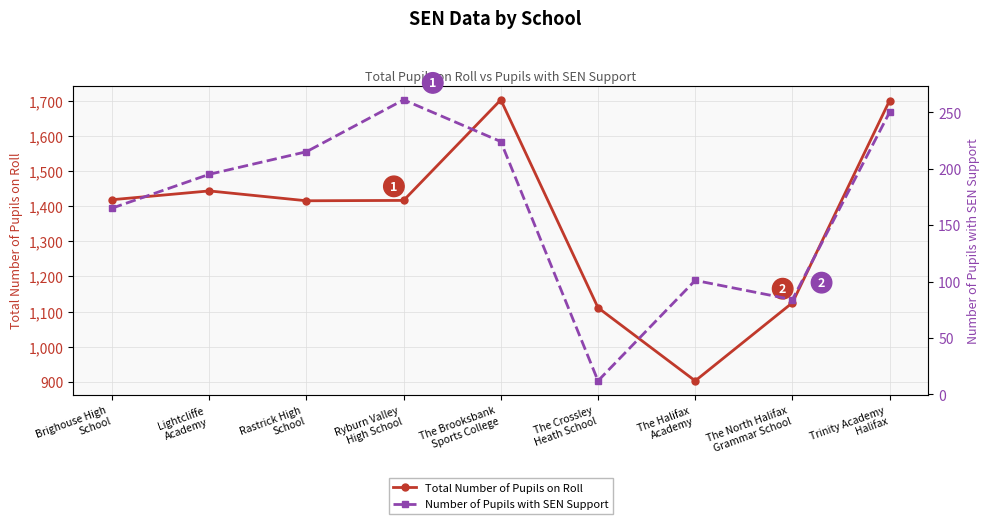

Where does the Total Number of Pupils on Roll series first go above 1416?

Brighouse High
School